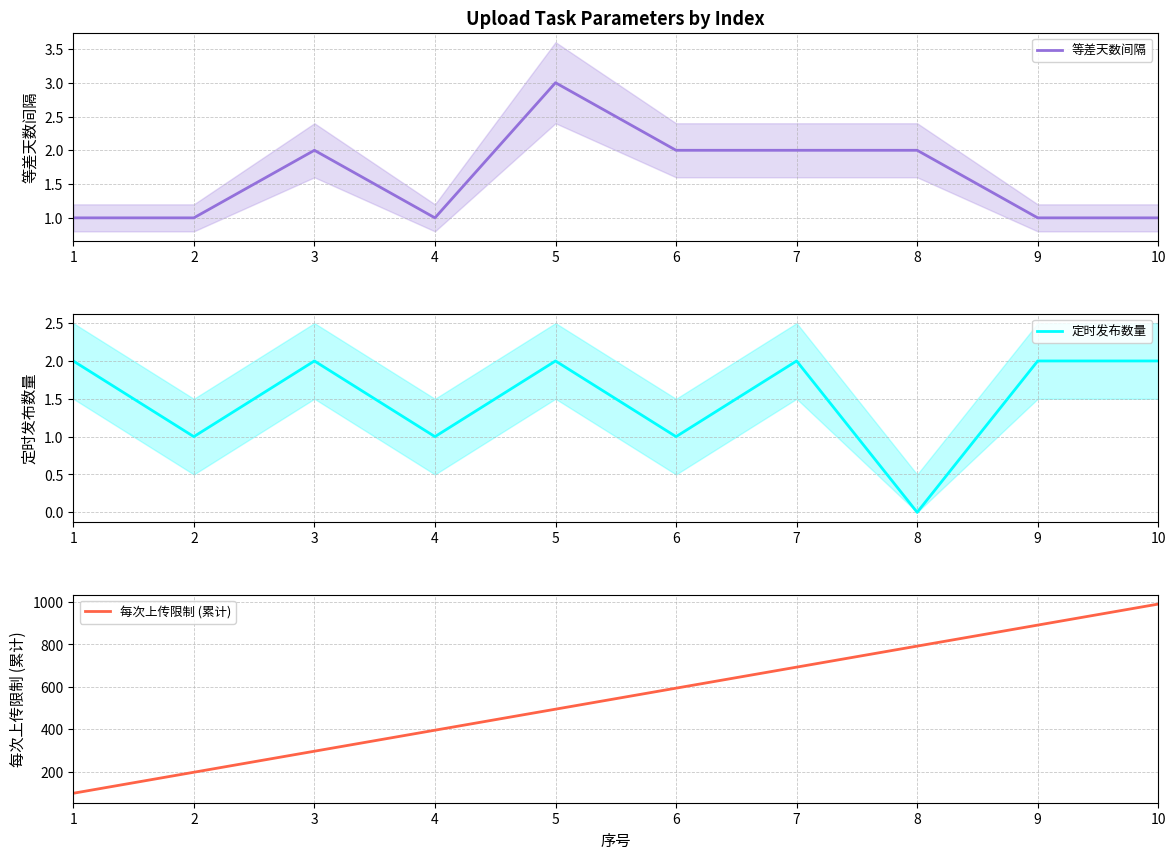

What is the sum of the 每次上传限制 (累计) values at 3 and 9?

1188